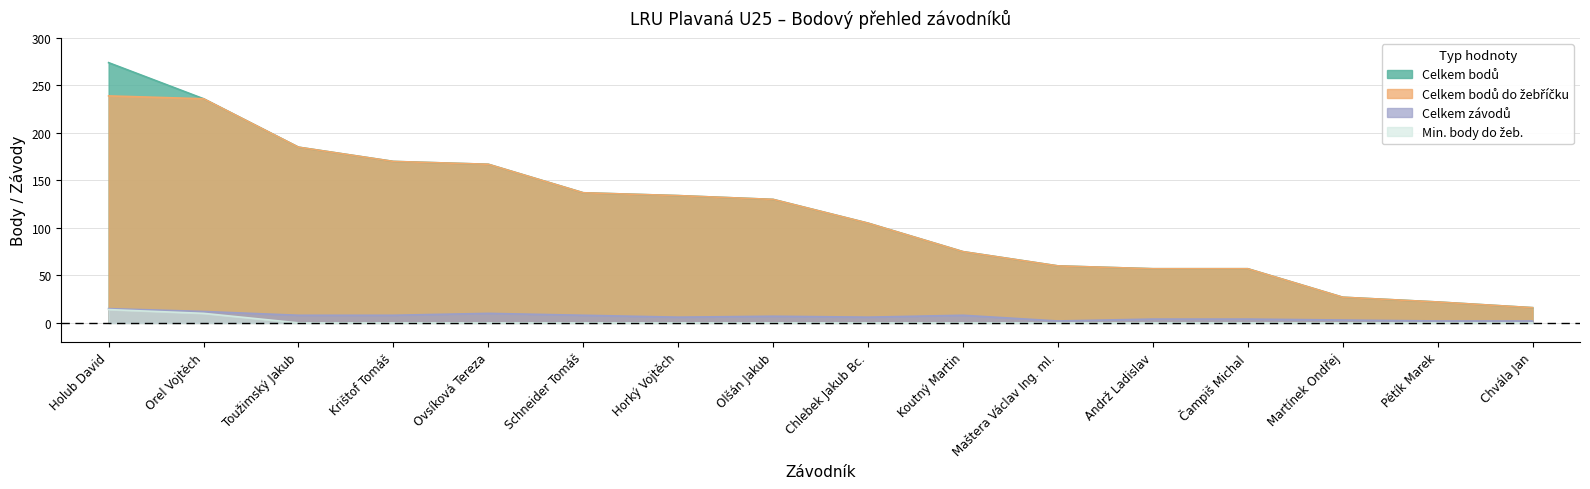

Is it true that Min. body do žeb. equals 4 at Horký Vojtěch?

False